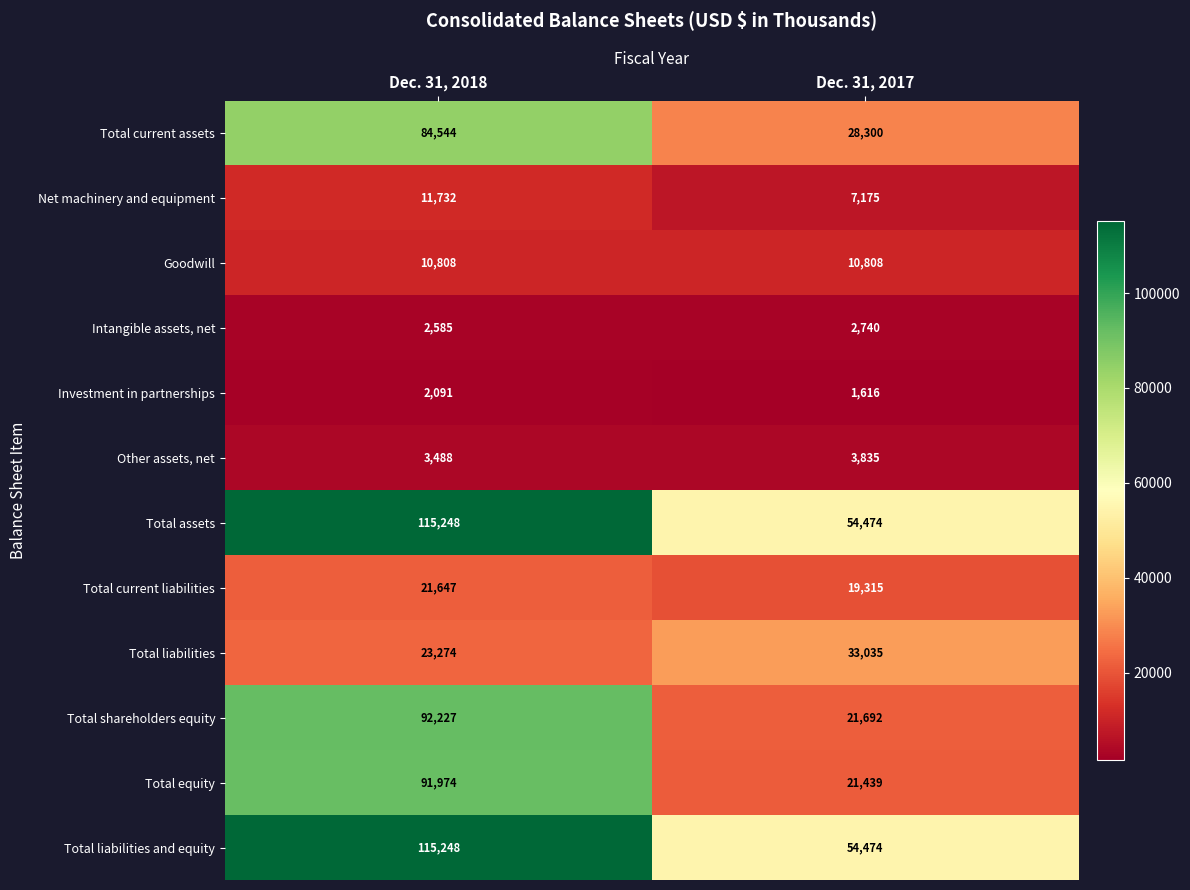

What value does the Goodwill series have at Dec. 31, 2018?

10808